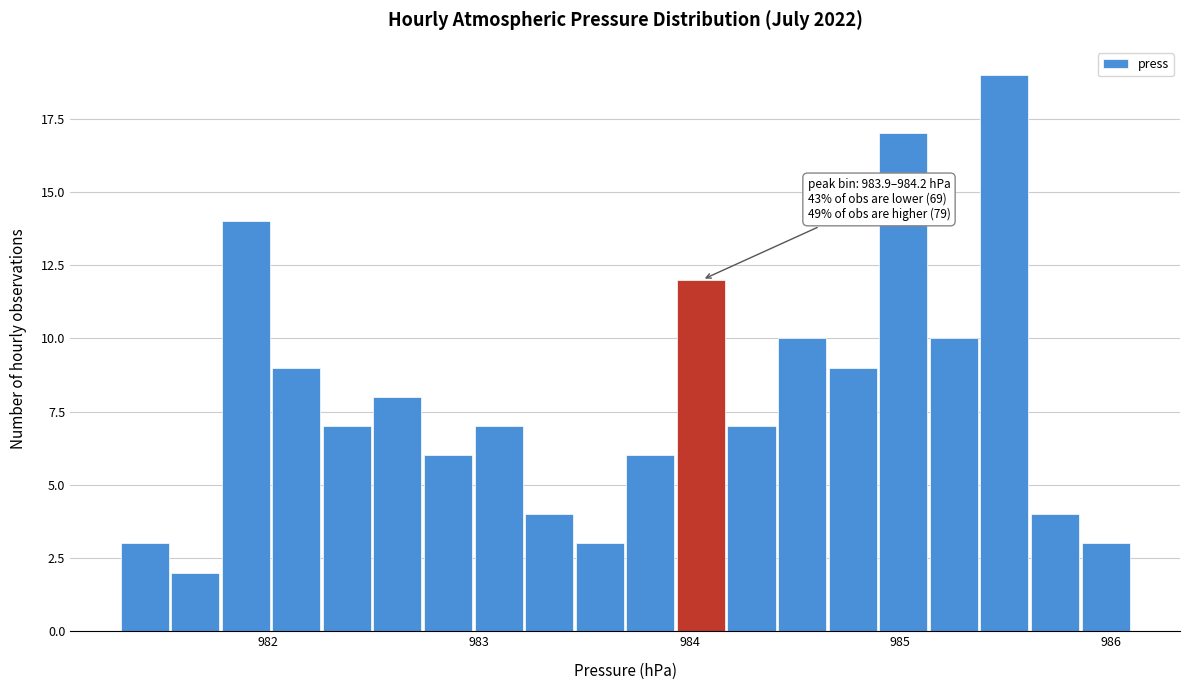

Around what value on the x-axis is the tallest bar? Give the approximate position of its centre, as read against the axis.

985.5